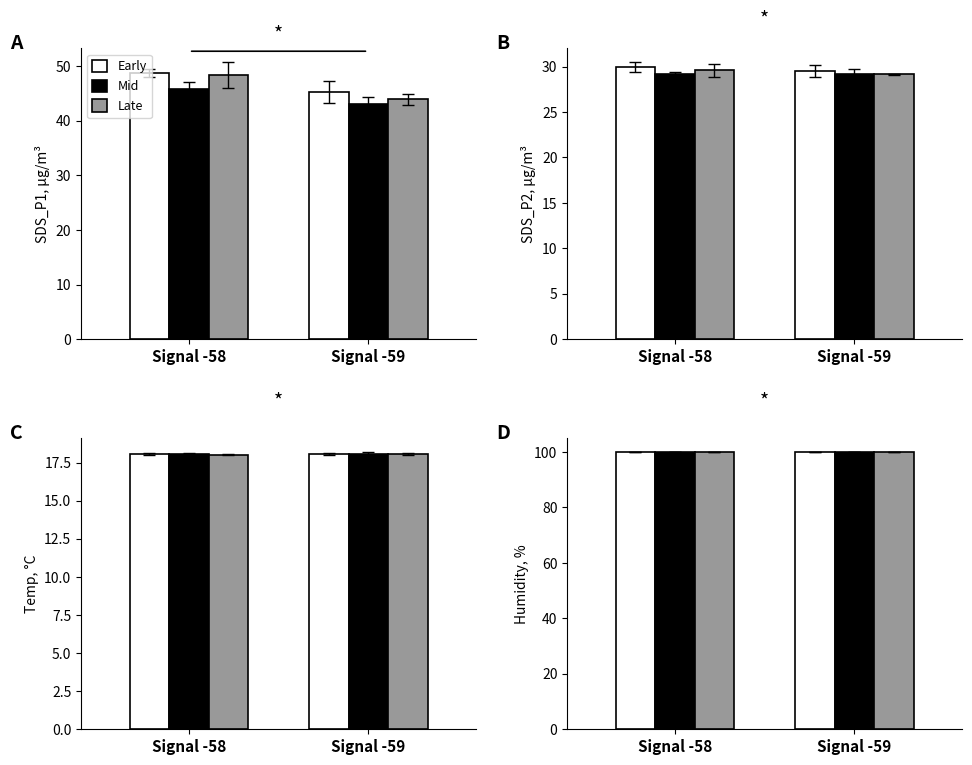

What is the difference between the second highest and minimum values in the Temp series?

0.2